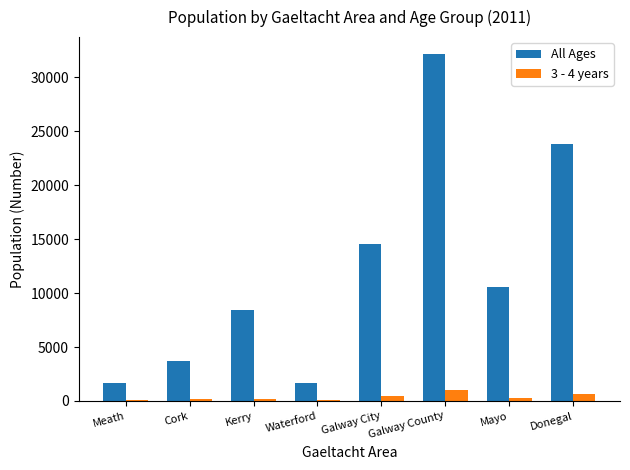

How many categories are shown in the chart?

8